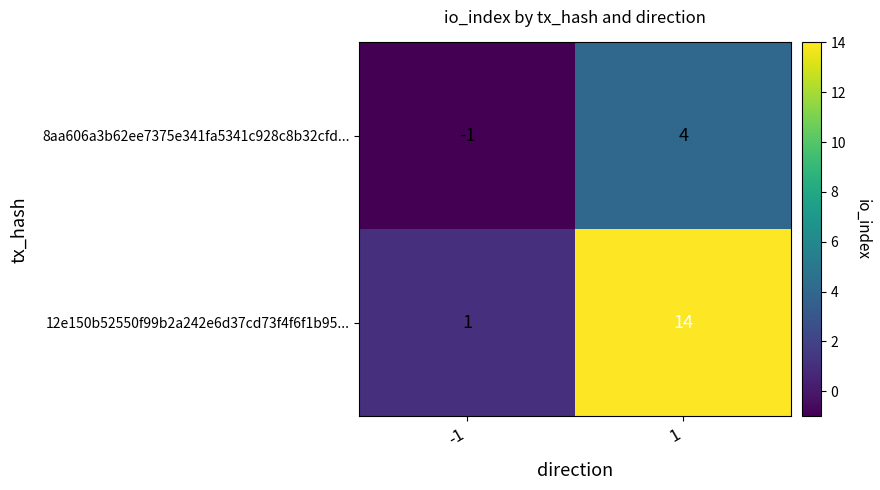

Which series changed the most between -1 and 1?

12e150b52550f99b2a242e6d37cd73f4f6f1b95...